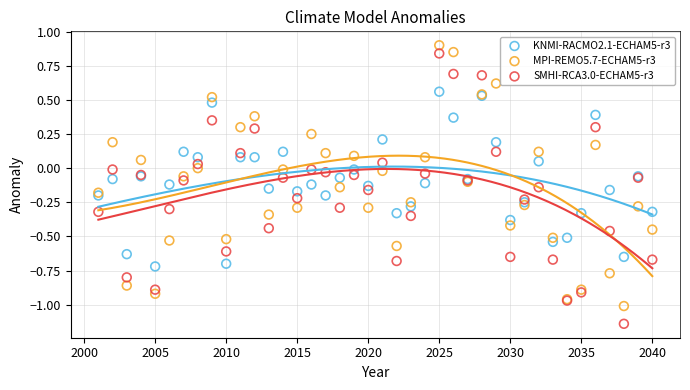

Which series reaches the minimum Y coordinate?

SMHI-RCA3.0-ECHAM5-r3